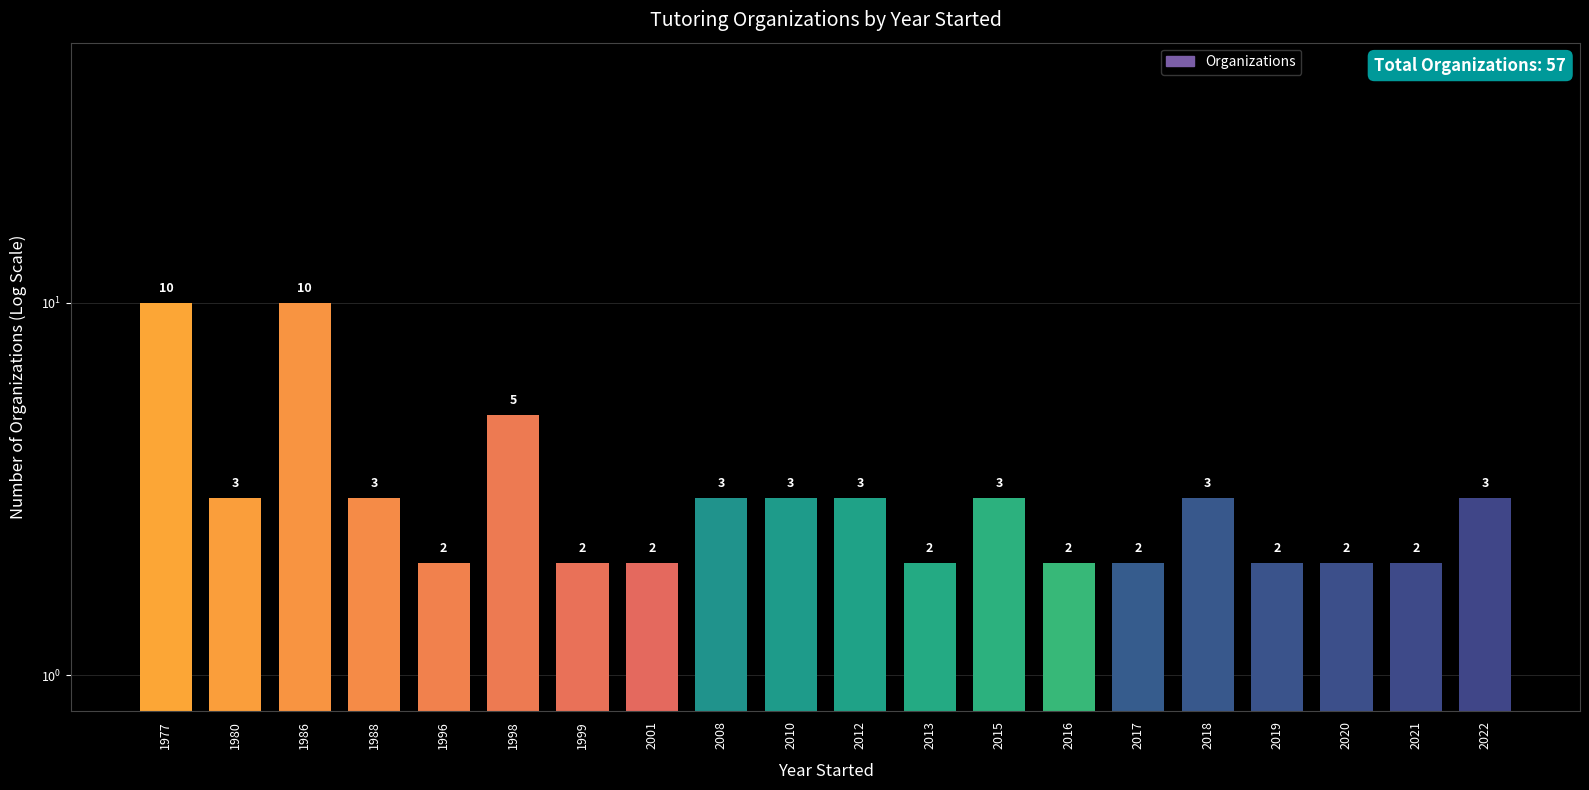

Which label corresponds to the largest value in the chart?

1977